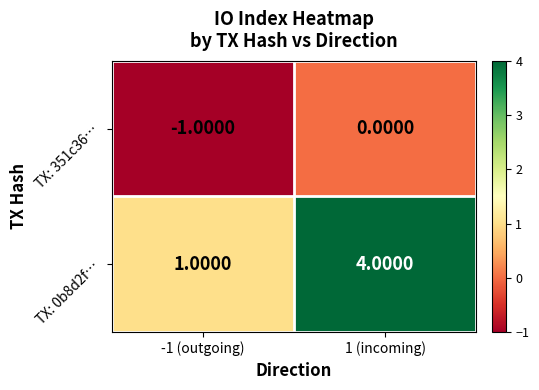

Which category has the lowest value across all series?

-1 (outgoing)